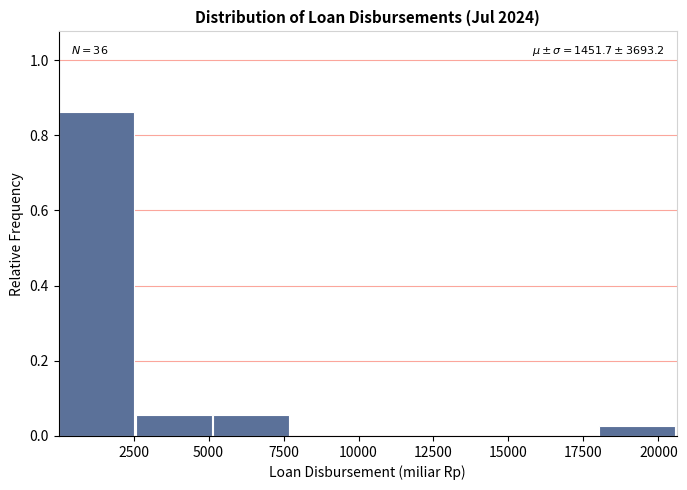

Over which range of the x-axis is the bar tallest?

0 to 2500